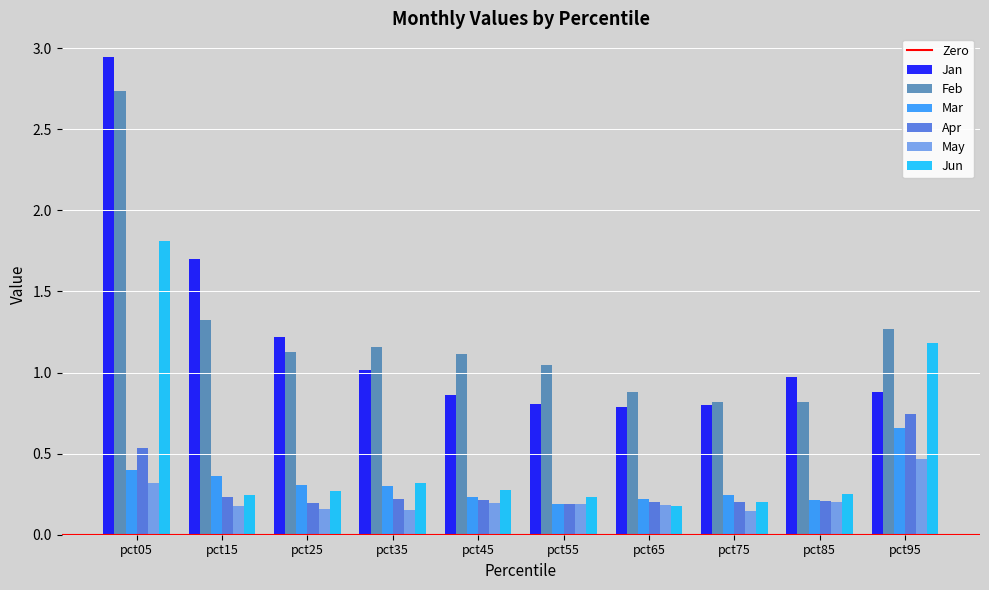

Which category has the highest value across all series?

pct05